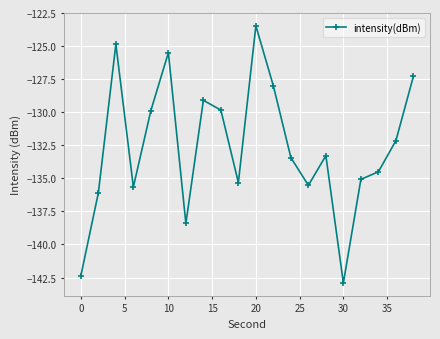

How many points are lower than both their immediate neighbors (excluding endpoints)?

5